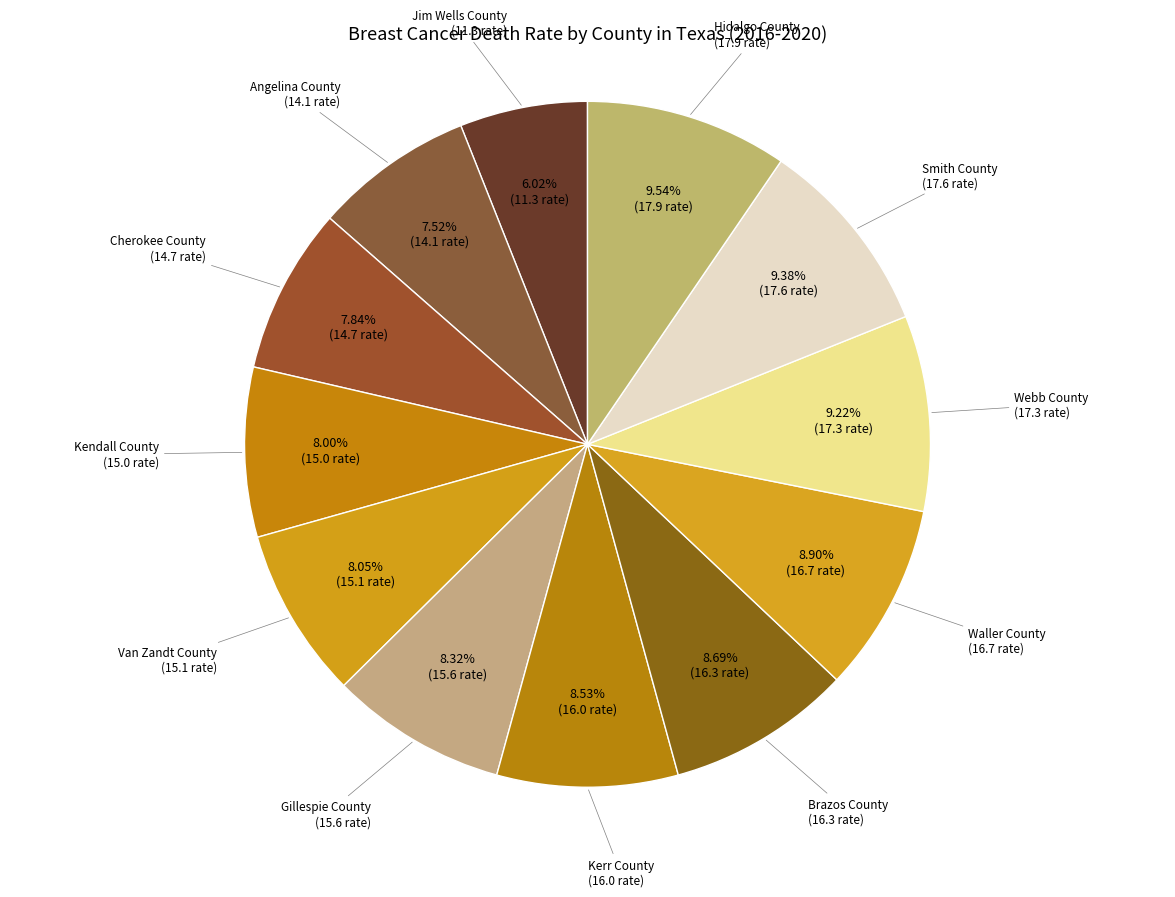

What portion of the pie excludes Gillespie County?

91.7%